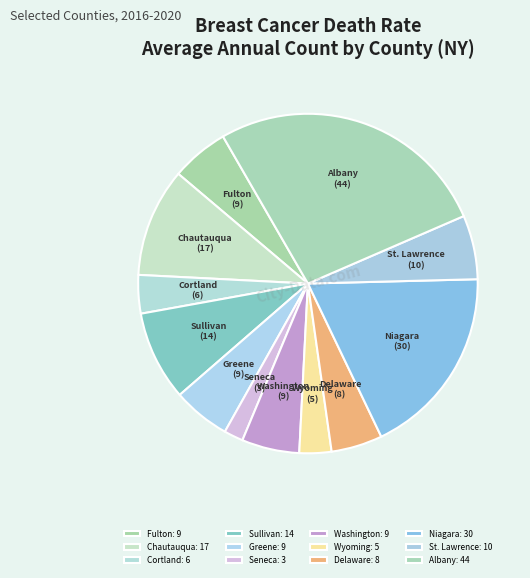

How many segments does this pie chart have?

12